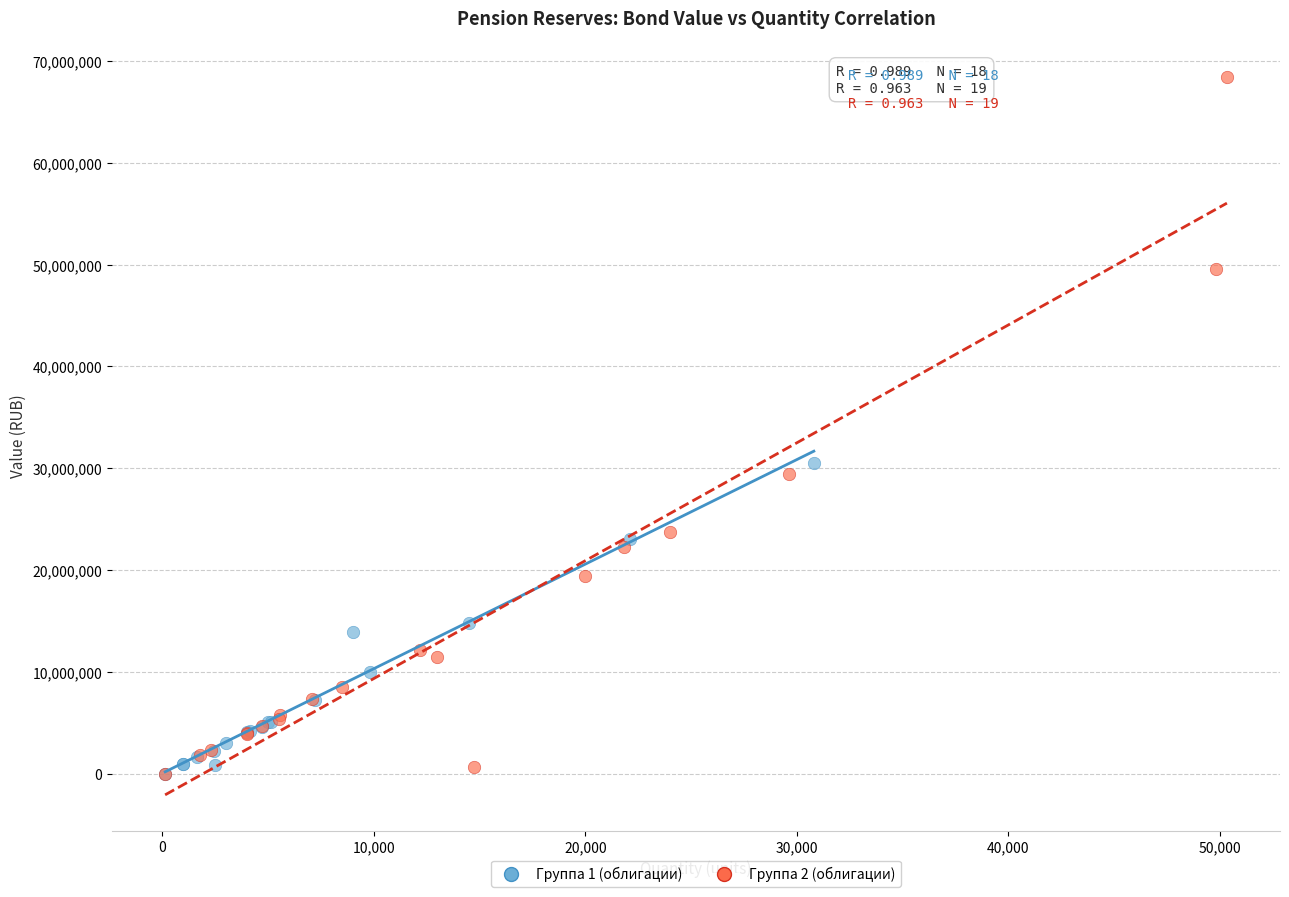

Which series contains the highest Y value?

Группа 2 (облигации)